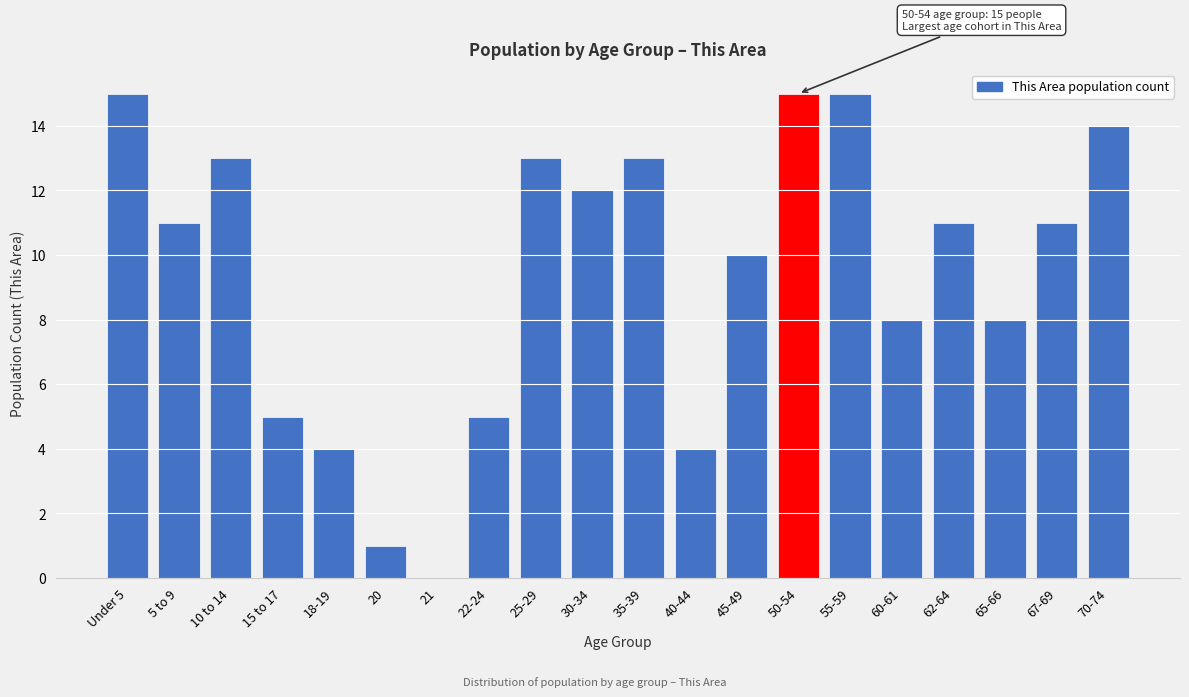

Reading left to right, what are all the values shown in this chart?

Under 5=15	5 to 9=11	10 to 14=13	15 to 17=5	18-19=4	20=1	21=0	22-24=5	25-29=13	30-34=12	35-39=13	40-44=4	45-49=10	50-54=15	55-59=15	60-61=8	62-64=11	65-66=8	67-69=11	70-74=14